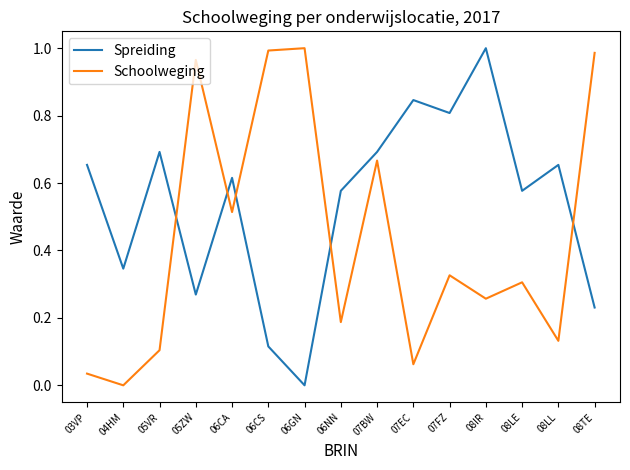

List the series in order of their overall mean, highest first.

Spreiding, Schoolweging